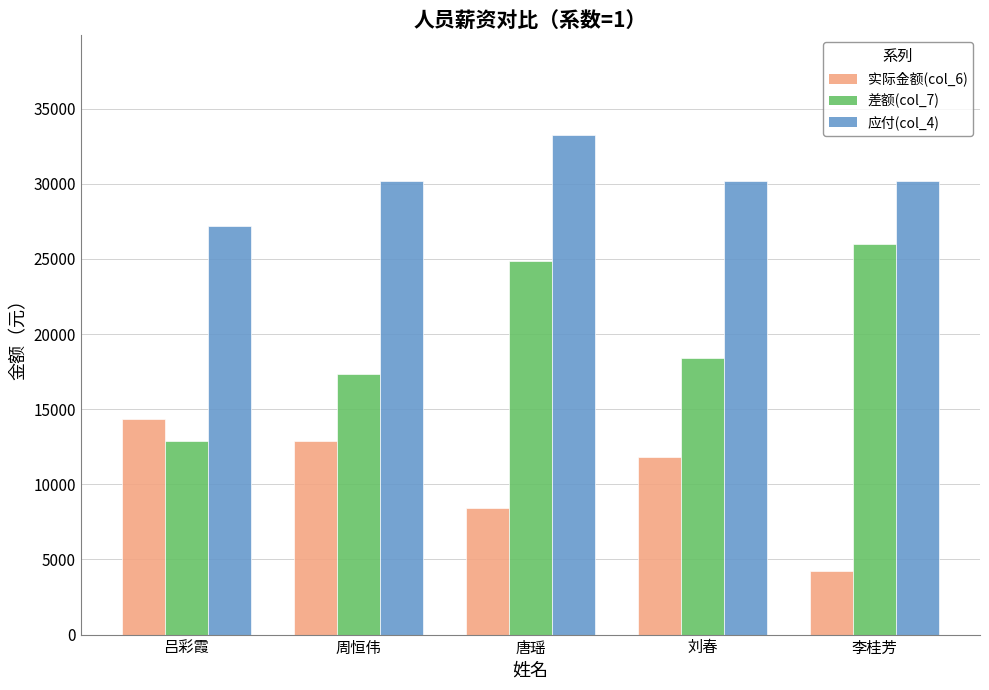

List the series in order of their peak value, highest first.

应付(col_4), 差额(col_7), 实际金额(col_6)